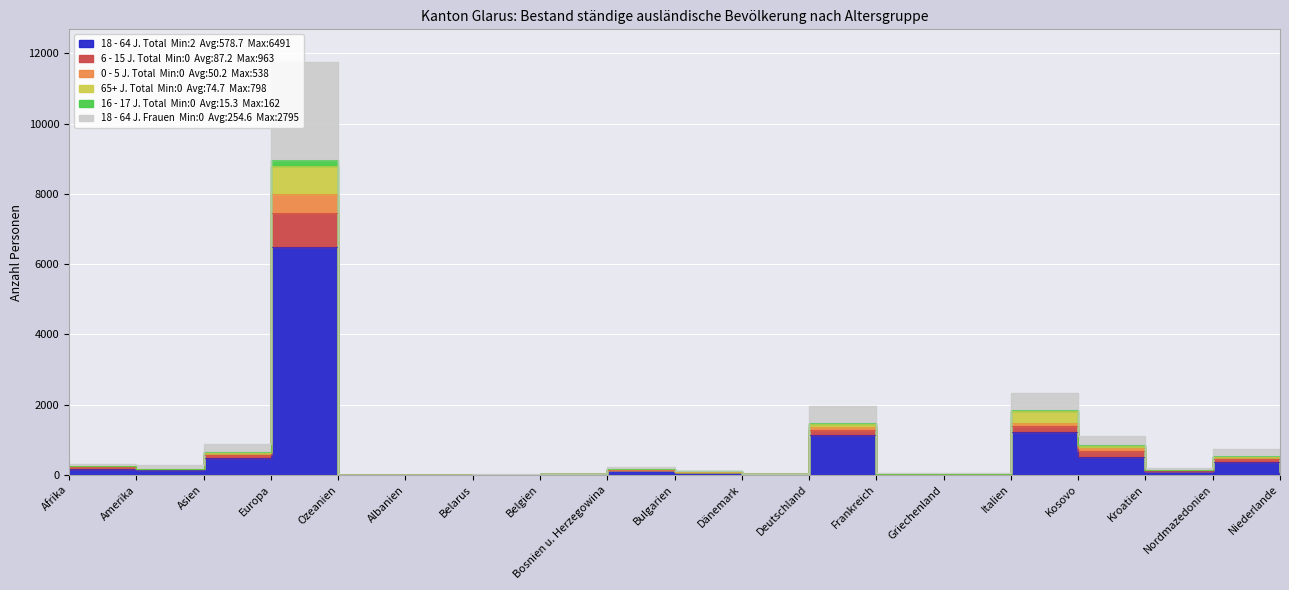

Which series has the largest range (max minus min)?

16 - 17 J. Total